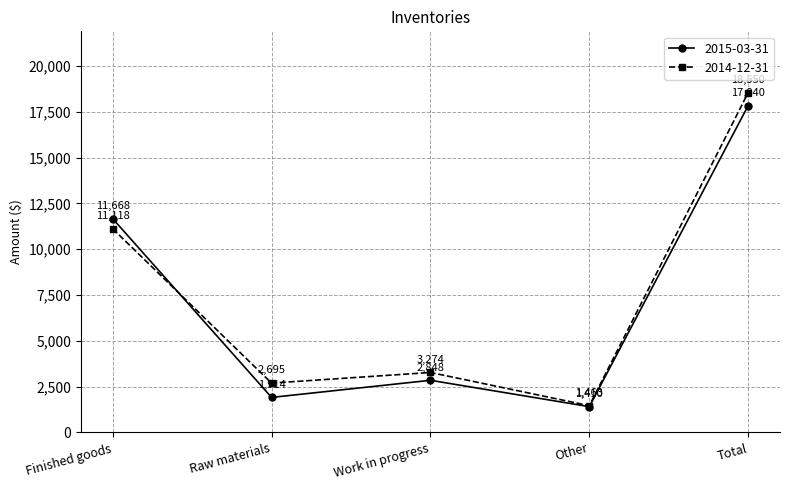

True or false: 2014-12-31 has a value of 7178 at Total.

False